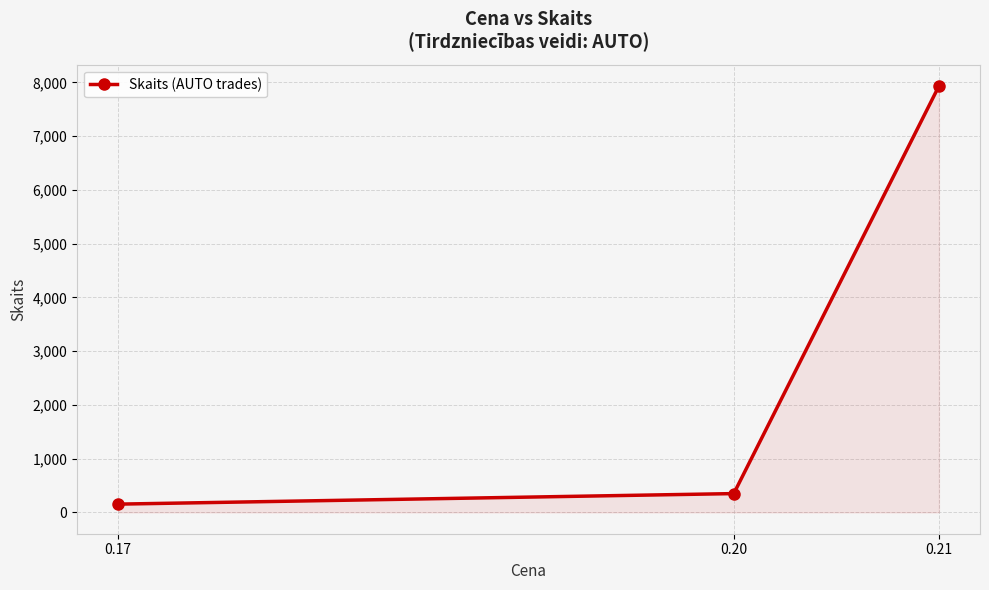

Reading left to right, transcribe all the data shown in this chart.

0.17=154	0.20=350	0.21=7933